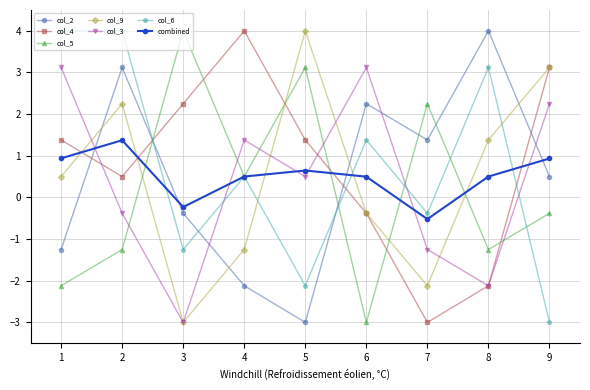

What is the smallest value displayed?

-3.0